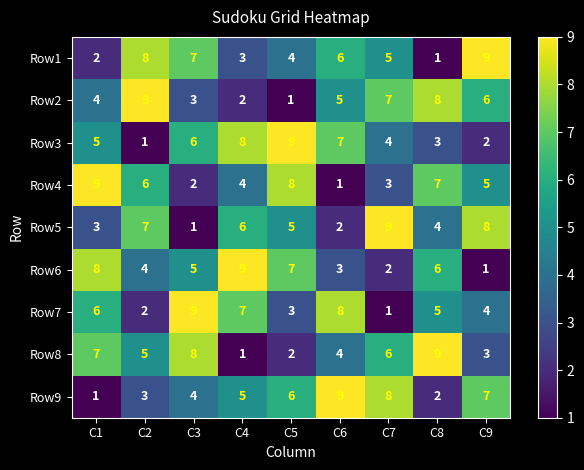

What is the approximate value of Row7 at C8?

5